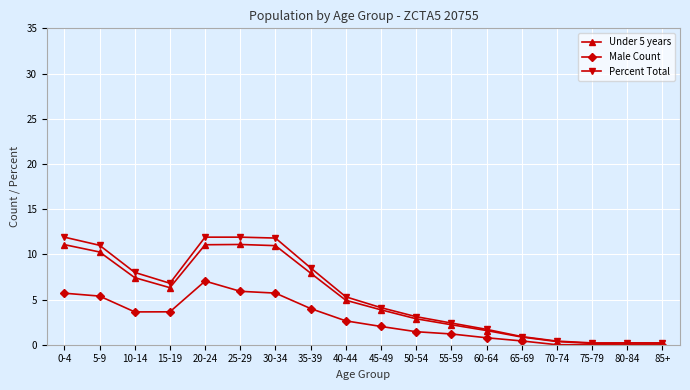

What is the difference between the maximum and minimum values in the Male Count series?

7.0